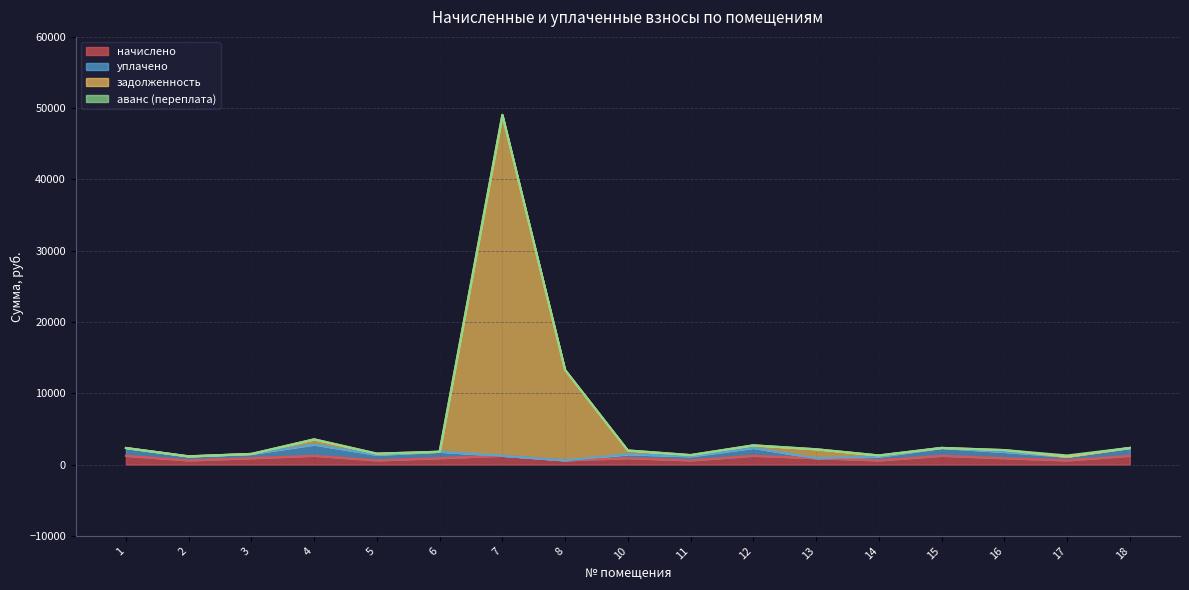

True or false: задолженность and начислено intersect in this chart.

False